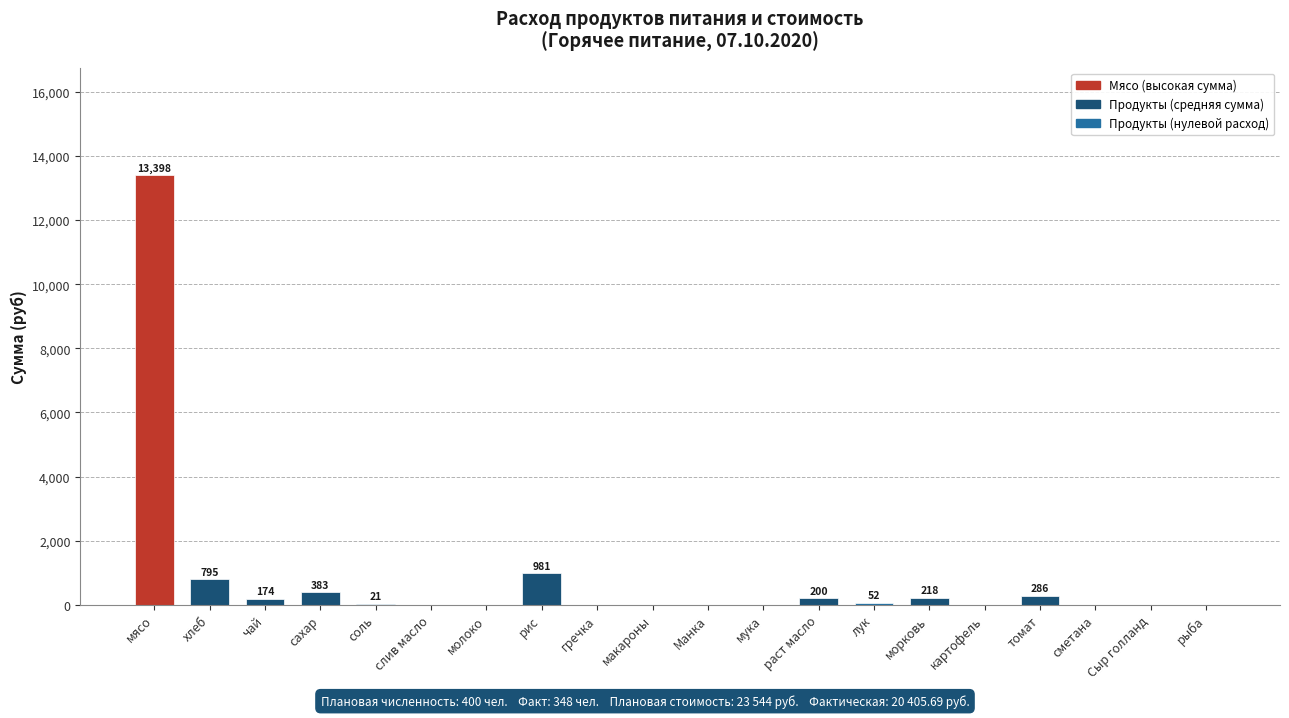

Does the chart contain stacked bars?

No